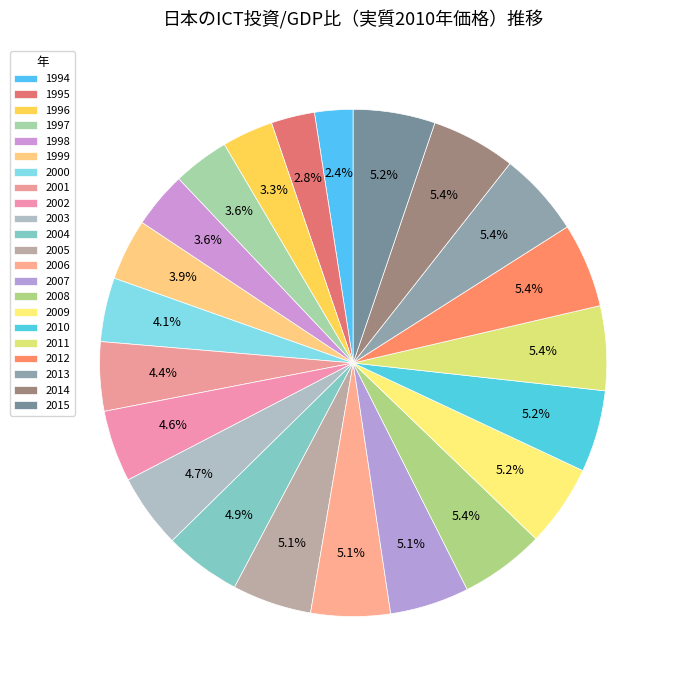

To the nearest percent, what is the combined percentage of 2001 and 2007?

9%